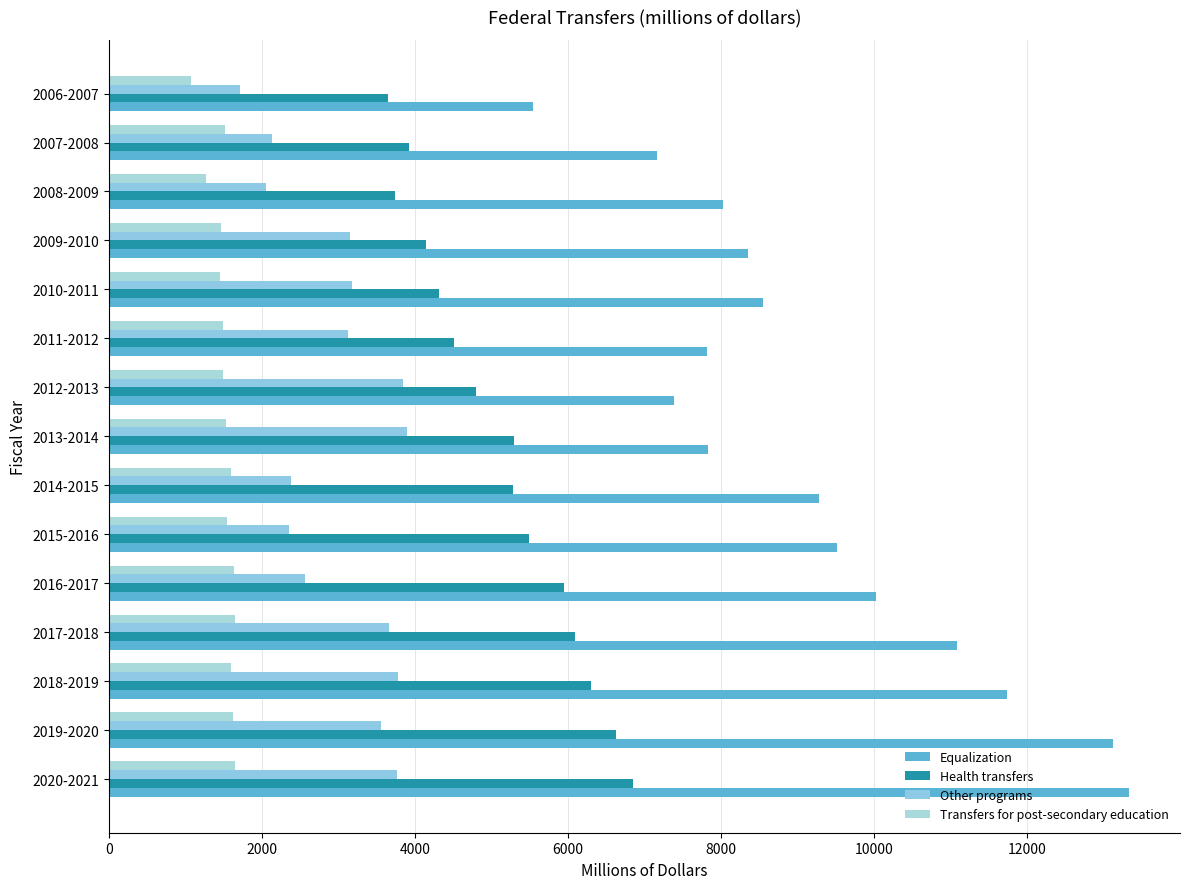

Which category has the lowest value in the Transfers for post-secondary education series?

2006-2007